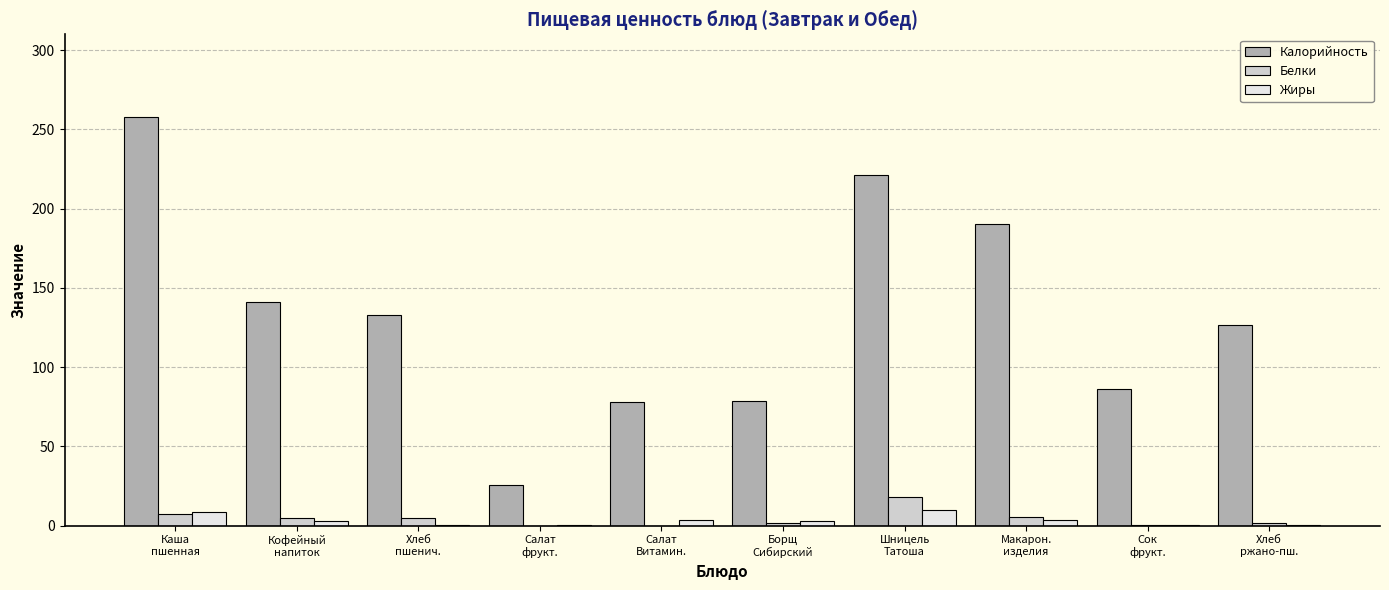

What is the sum of all Жиры values?

32.3